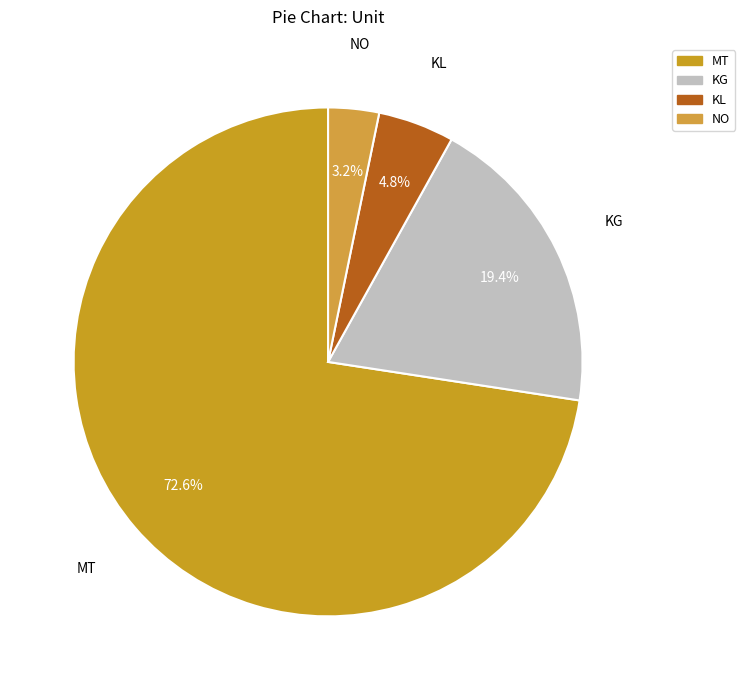

Rank the categories by value from lowest to highest.

NO, KL, KG, MT